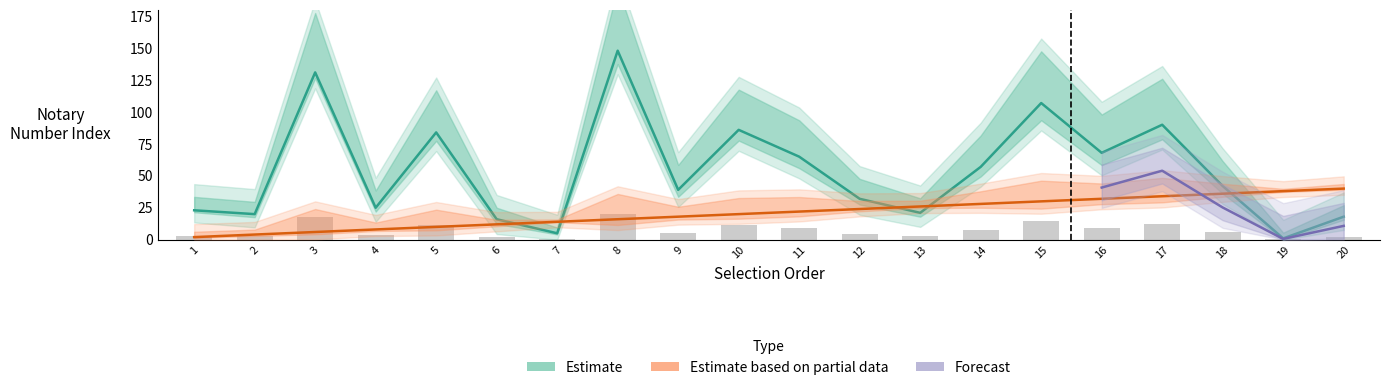

At which category is the sum across all series the highest?

8